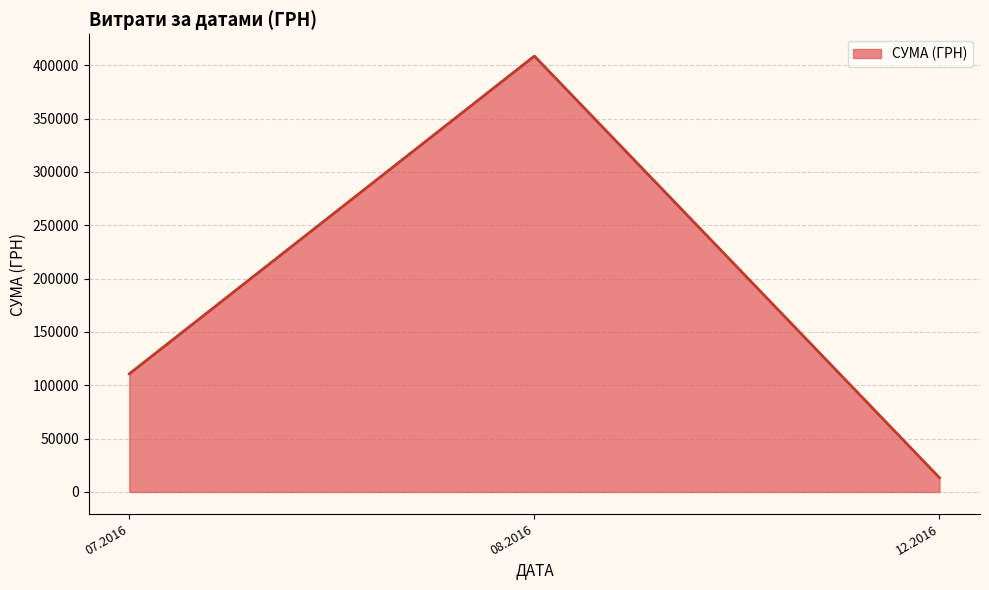

Is it true that the value at 07.2016 is 110757.9?

True